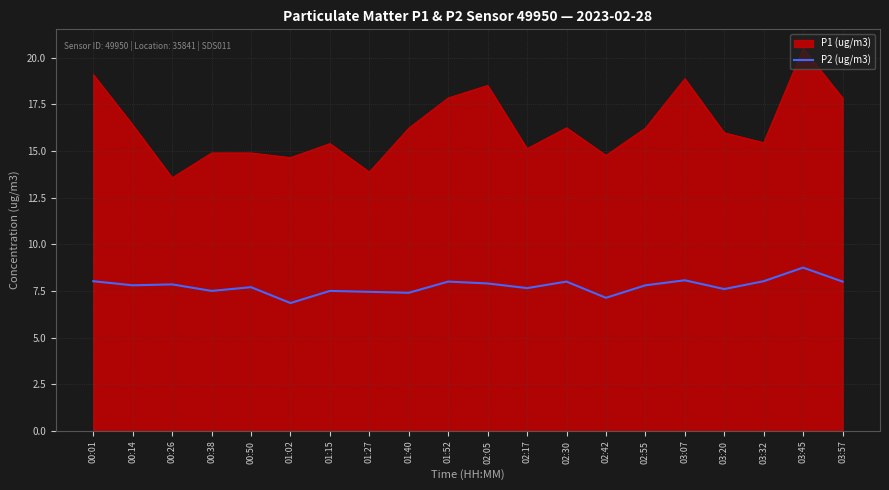

What is the total value across all series at 02:05?

26.4